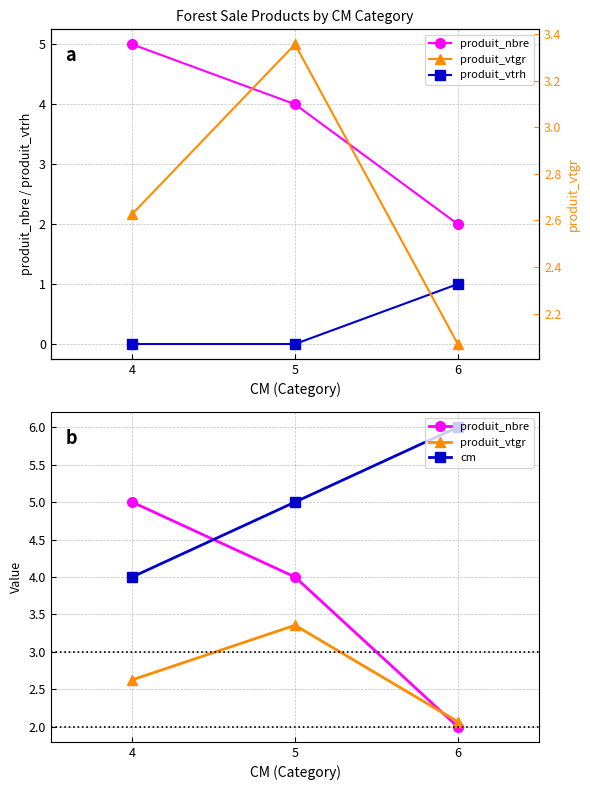

Reading left to right, transcribe all the data shown in this chart.

produit_nbre: 5.0	4.0	2.0
produit_vtrh: 0.0	0.0	1.0
produit_vtgr: 2.6	3.4	2.1
cm: 4.0	5.0	6.0